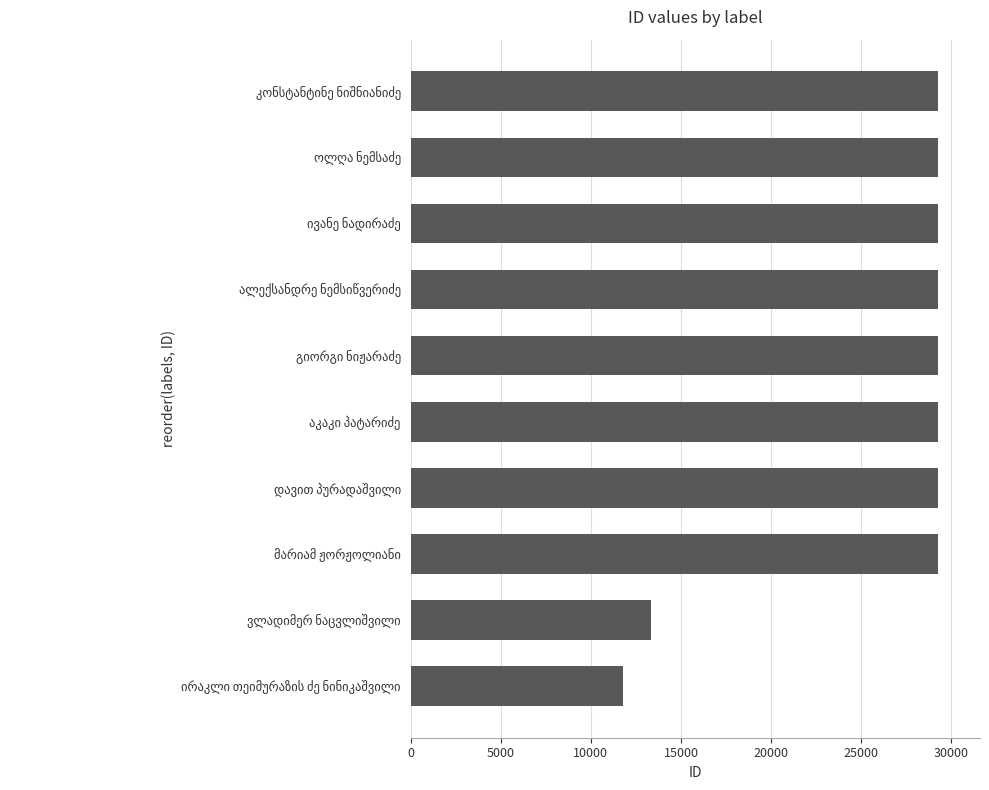

What is the difference between the second highest and minimum values?

17449